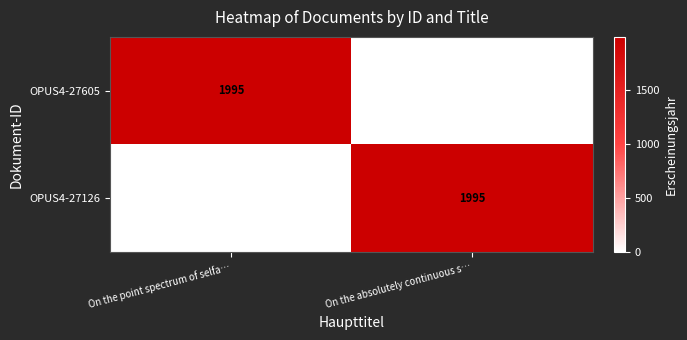

The OPUS4-27605 series shows 1995 at On the point spectrum of selfa…. True or false?

True